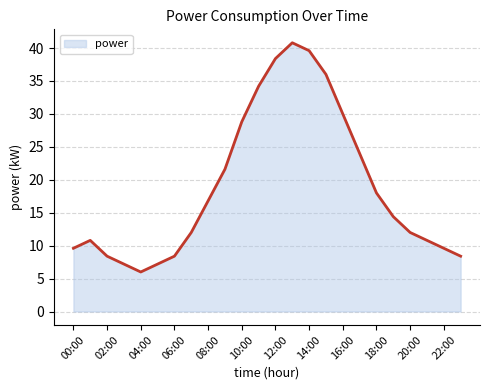

What is the minimum value shown in the chart?

6.0